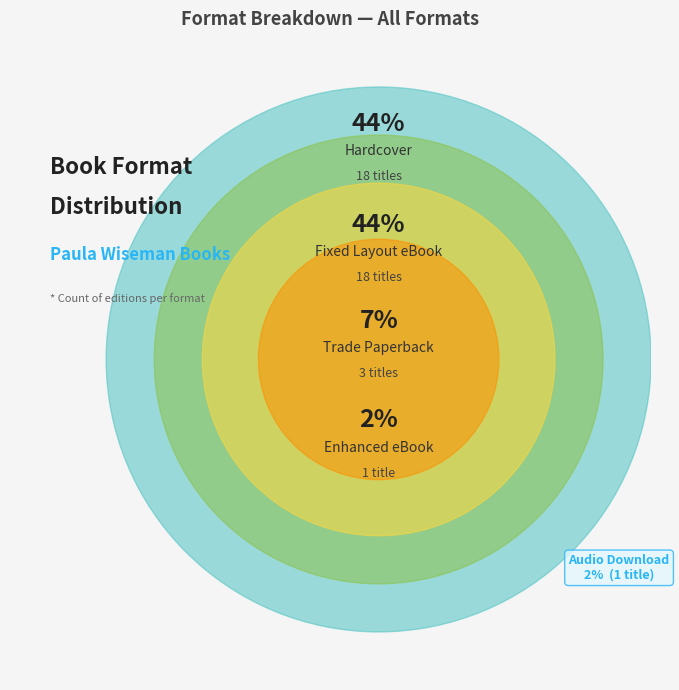

Combined, do Hardcover and Trade Paperback account for over 50%?

Yes